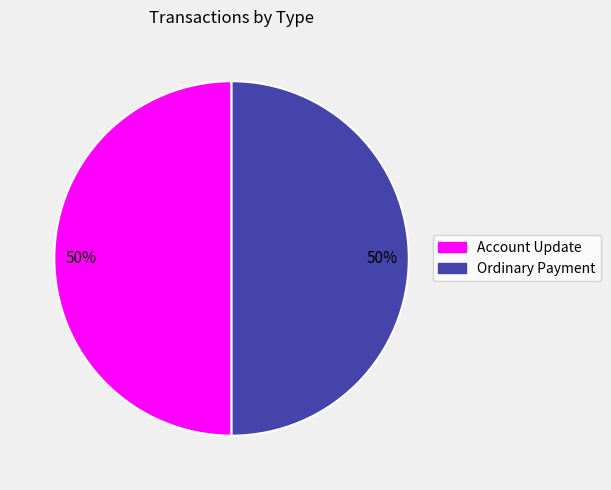

What percentage is the Ordinary Payment slice, to the nearest percent?

50%